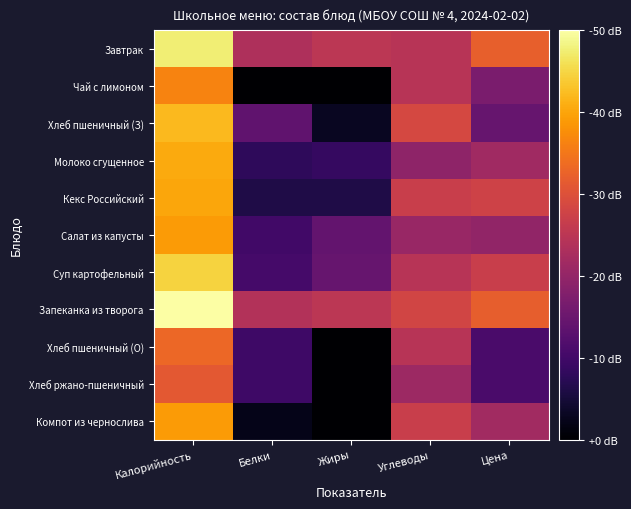

What is the difference between the highest and lowest values at Углеводы?

1.0